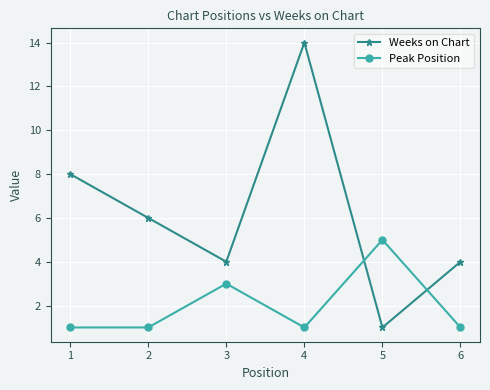

Which series has the largest range (max minus min)?

Weeks on Chart